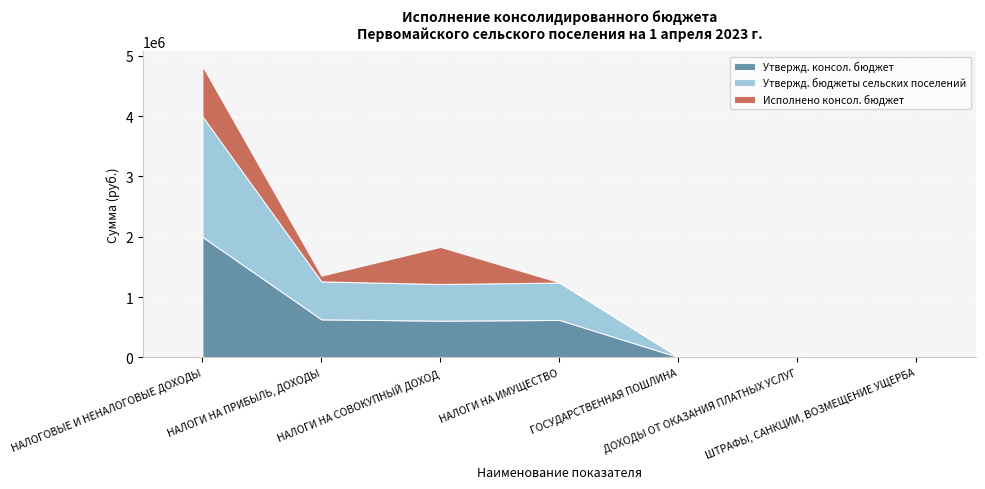

What is the label of the 3rd point from the left?

НАЛОГИ НА СОВОКУПНЫЙ ДОХОД